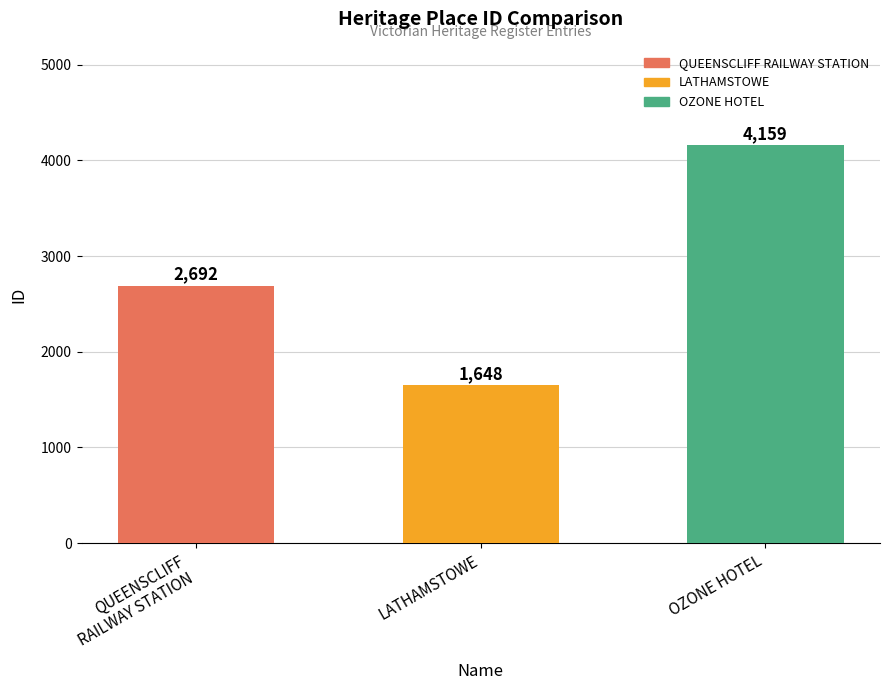

Reading left to right, list all the values displayed in this chart.

2692	1648	4159